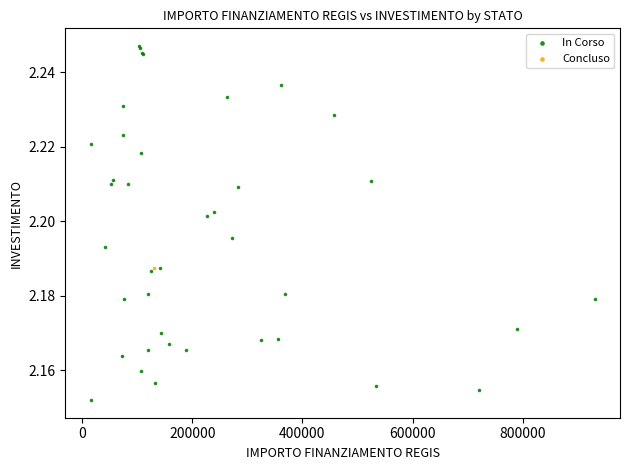

What are all the series names shown in the legend?

In Corso, Concluso